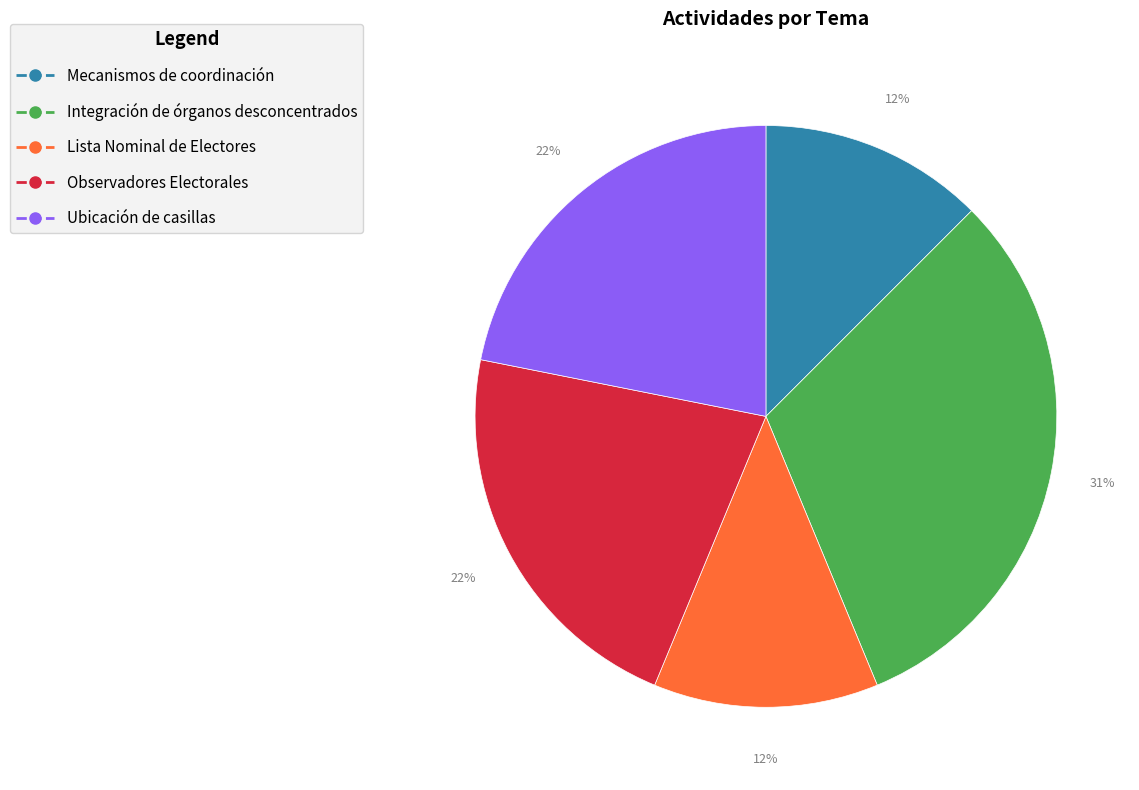

Count the number of slices in the pie.

5